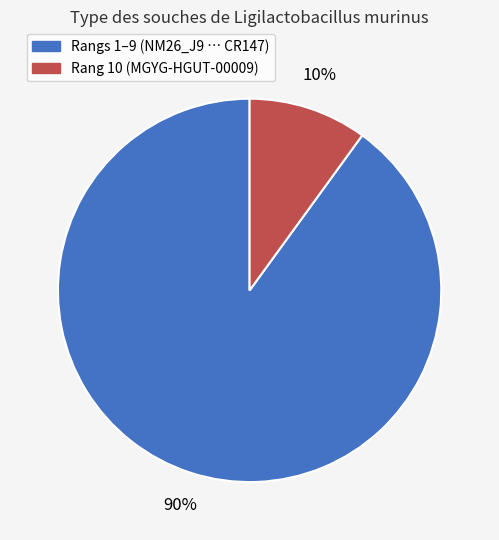

To the nearest percent, what is the difference between the largest and smallest slice percentages?

80%